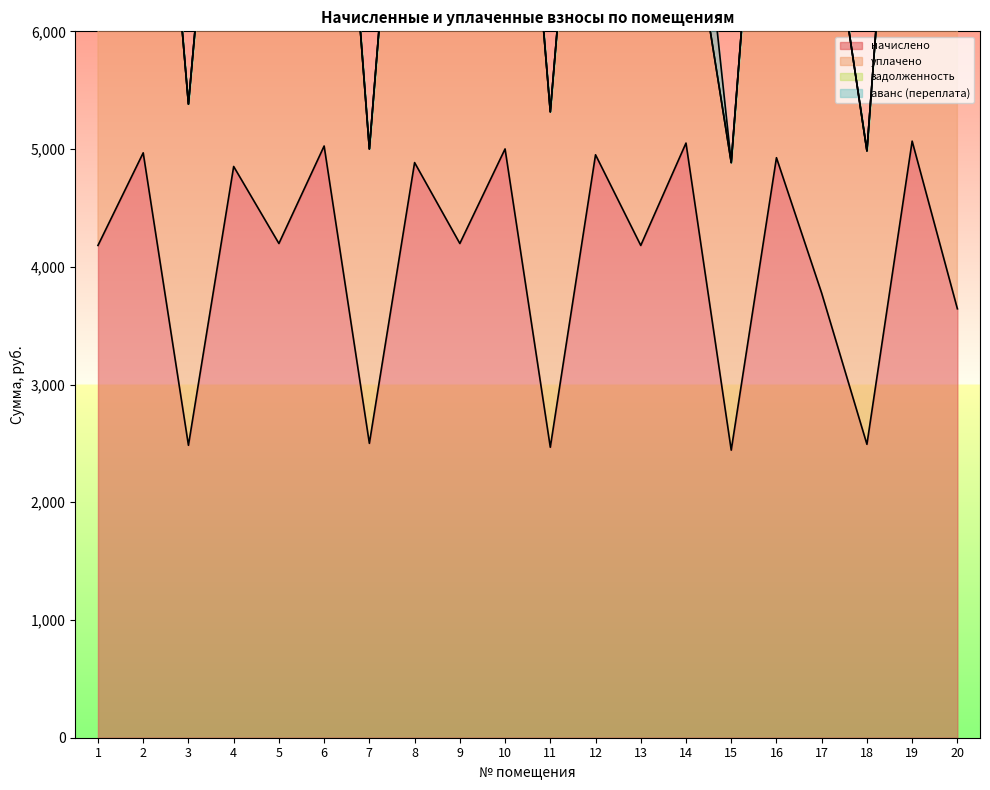

True or false: уплачено has a value of 7551.6 at 8.

False